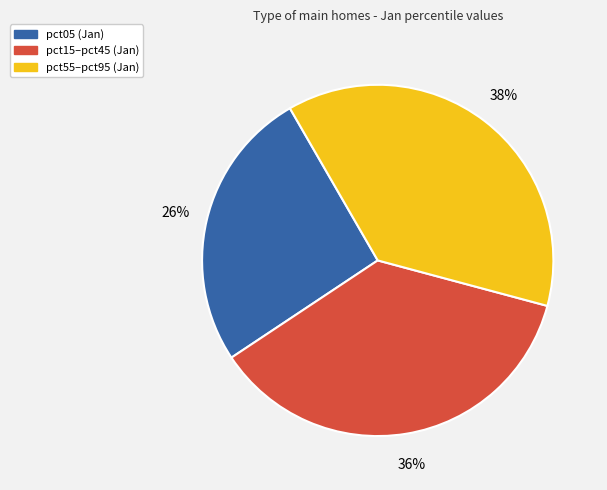

The pct15–pct45 (Jan) slice represents 30% of the pie. True or false?

False